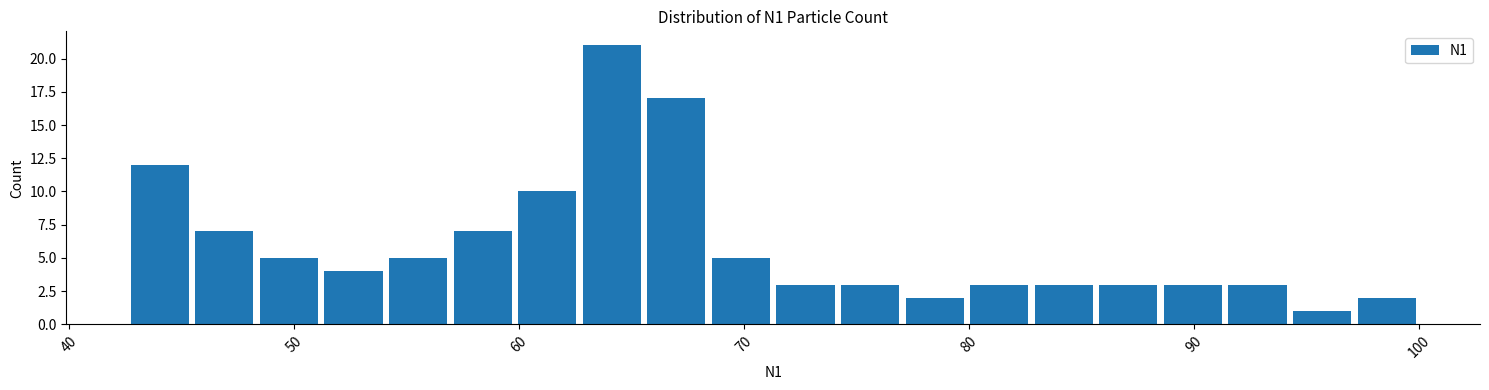

Around what value on the x-axis is the tallest bar? Give the approximate position of its centre, as read against the axis.

64